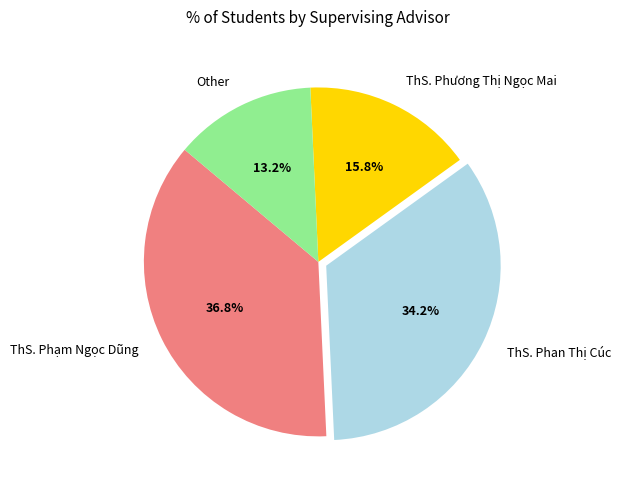

The ThS. Phan Thị Cúc slice represents 34% of the pie. True or false?

True